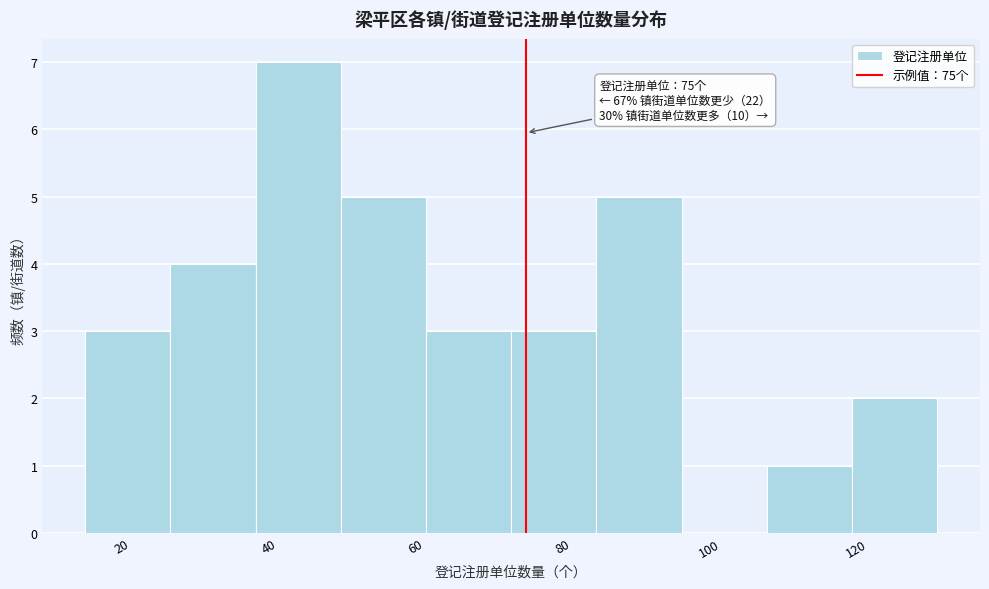

Which range on the x-axis has the tallest bar?

38.2 to 49.8